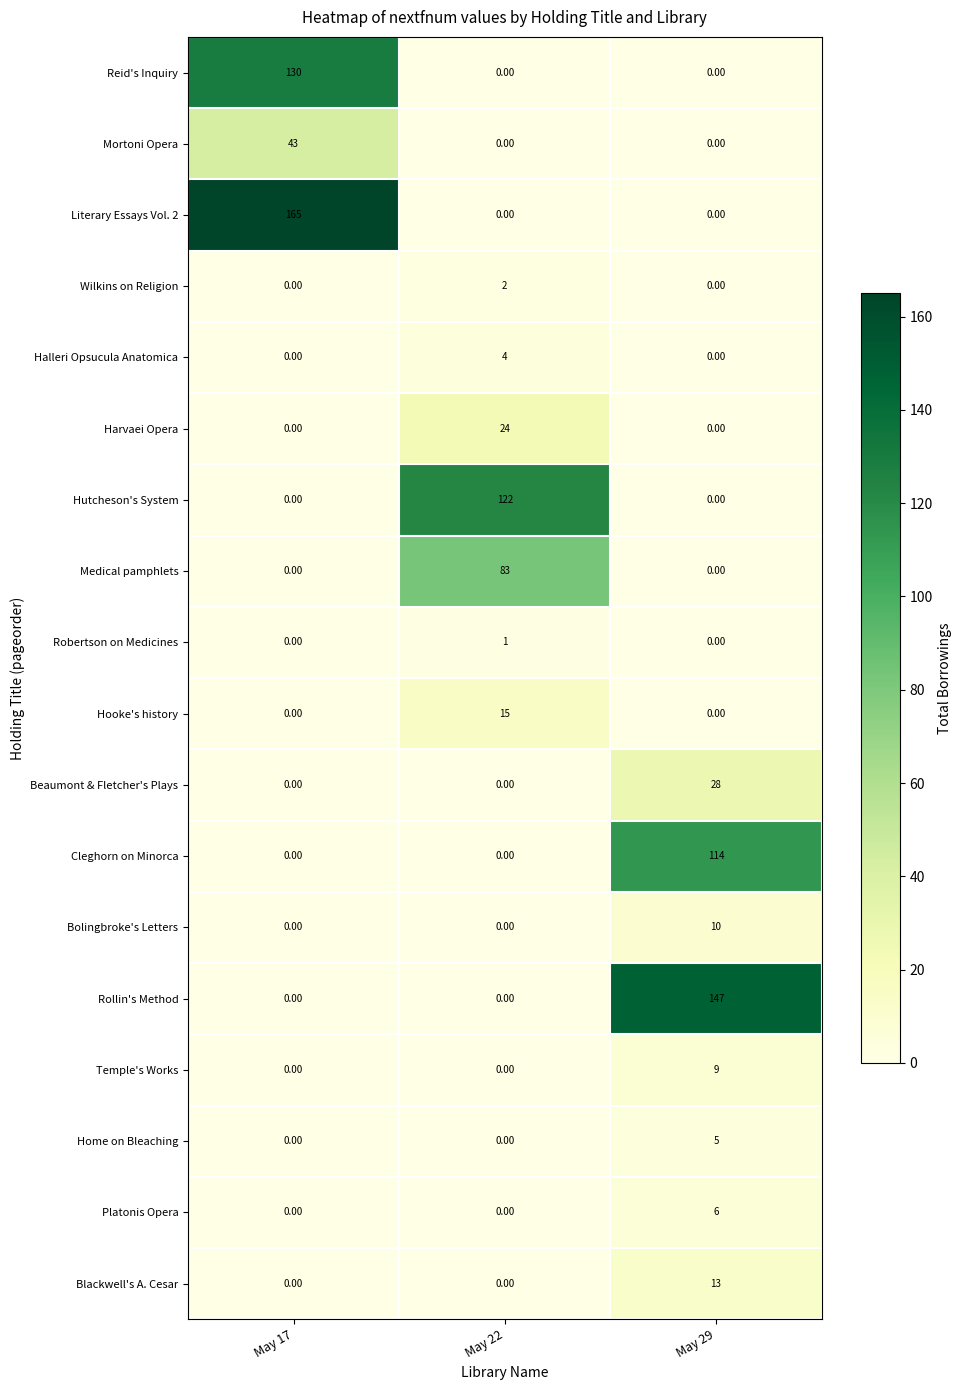

What is the sum of the Hooke's history values at May 17 and May 22?

15